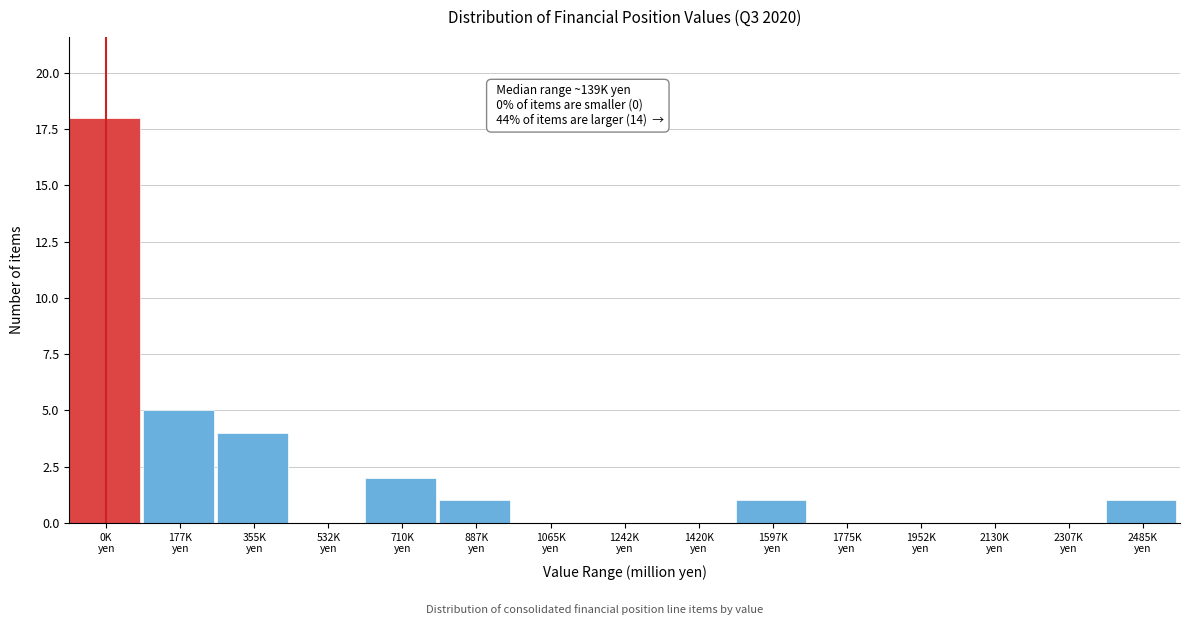

What is the greatest value displayed?

18